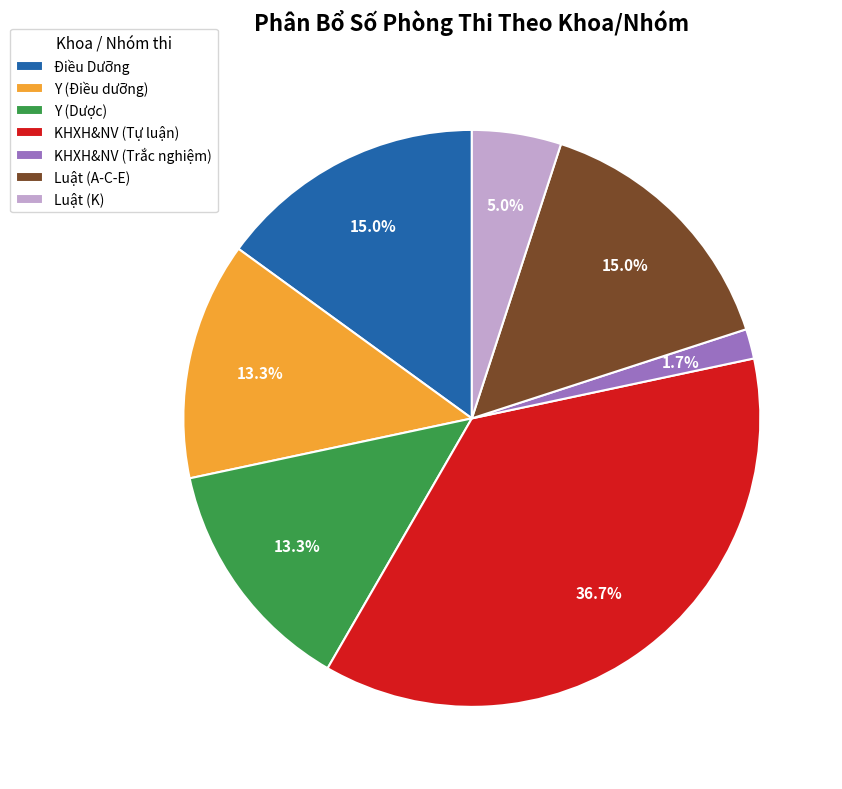

Does Y (Điều dưỡng) represent more than half of the total?

No